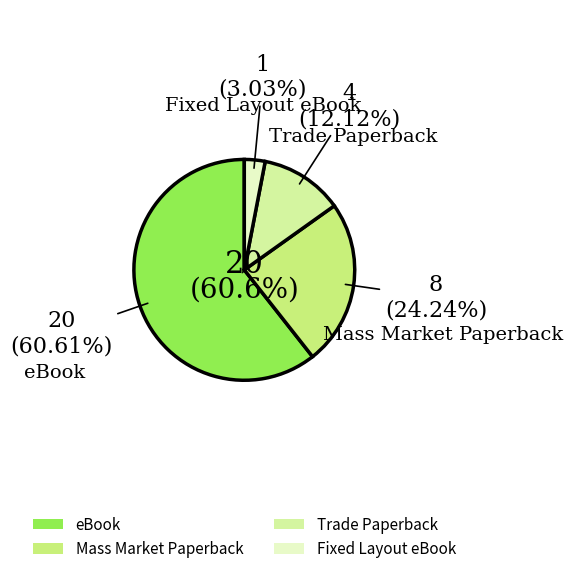

To the nearest percent, what is the average slice percentage?

25%